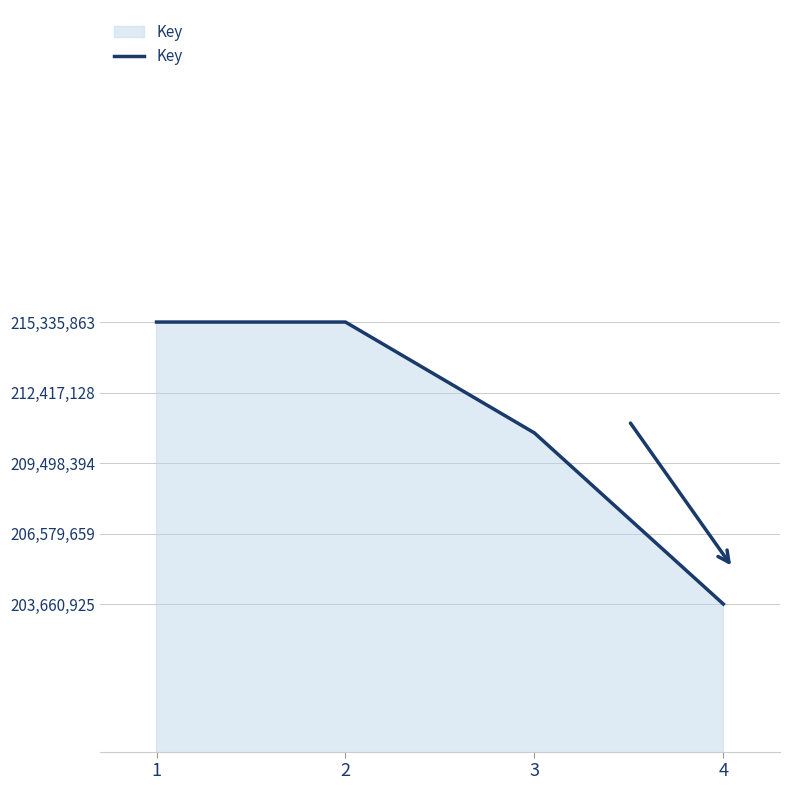

The value at 3 is 210745622. True or false?

True